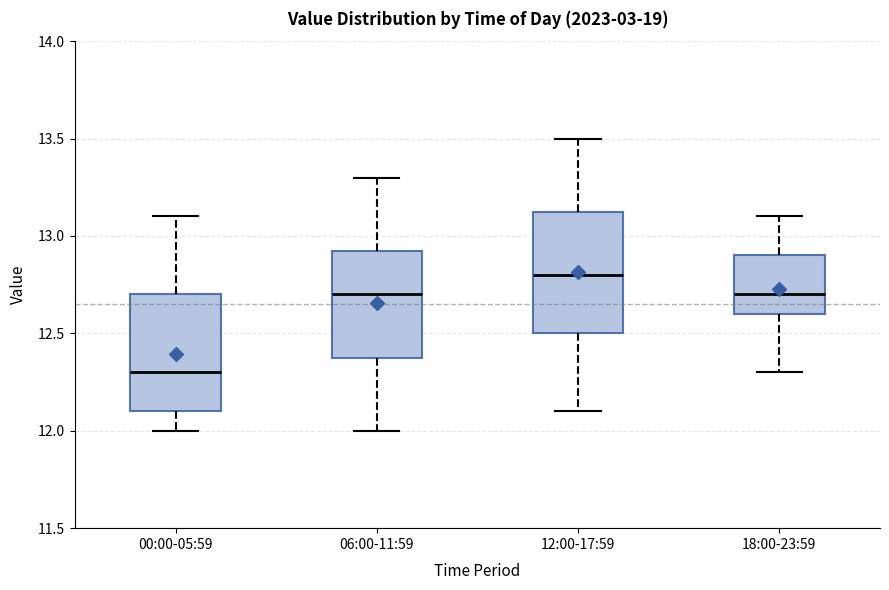

Which box's median line is the highest?

12:00-17:59